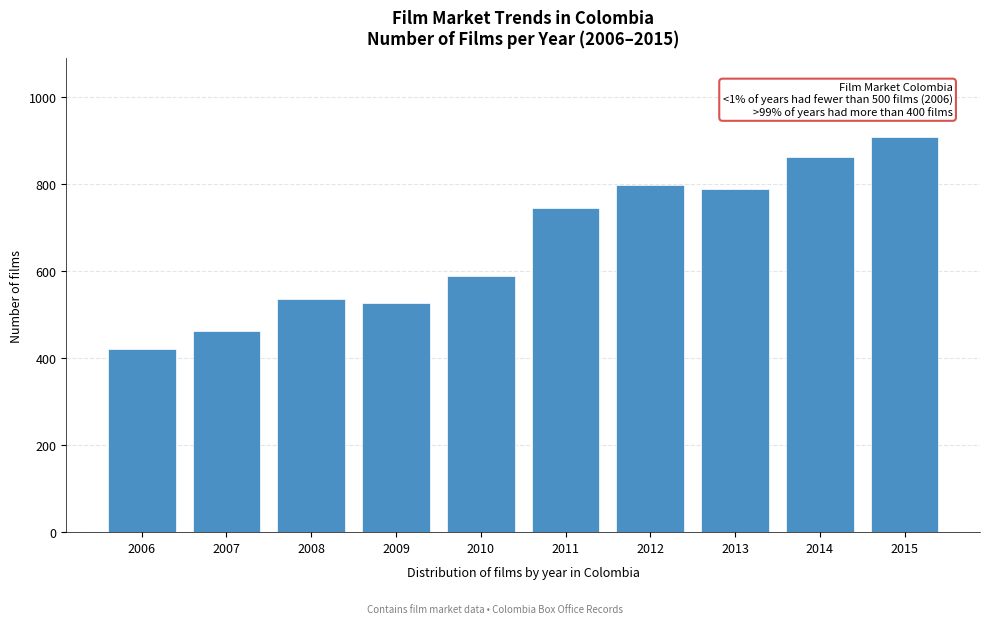

Reading right to left, extract all data points from this chart.

908	863	789	798	745	588	528	536	462	422